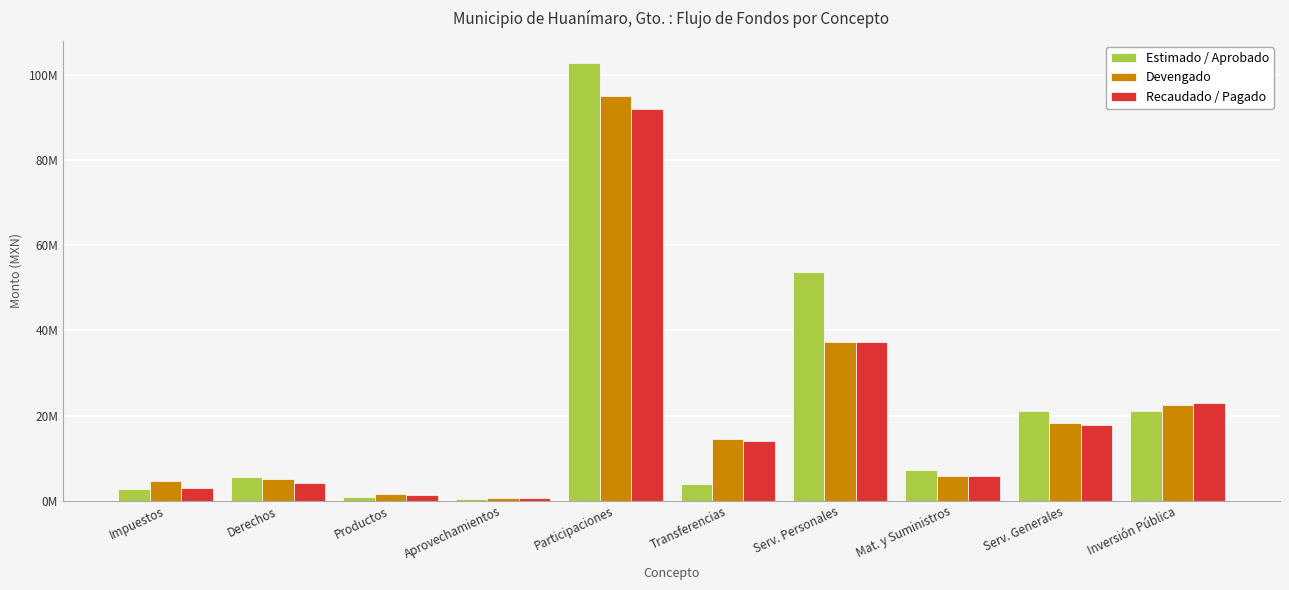

What is the average value of the Estimado / Aprobado series?

21949978.8